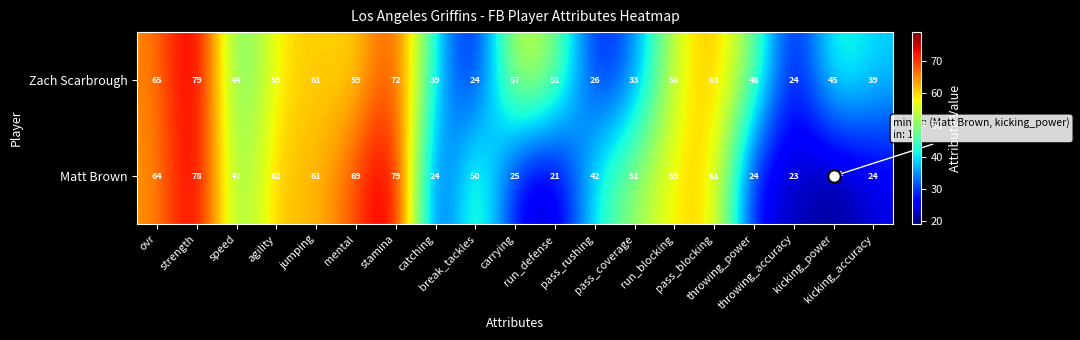

Which series has the largest range (max minus min)?

Matt Brown